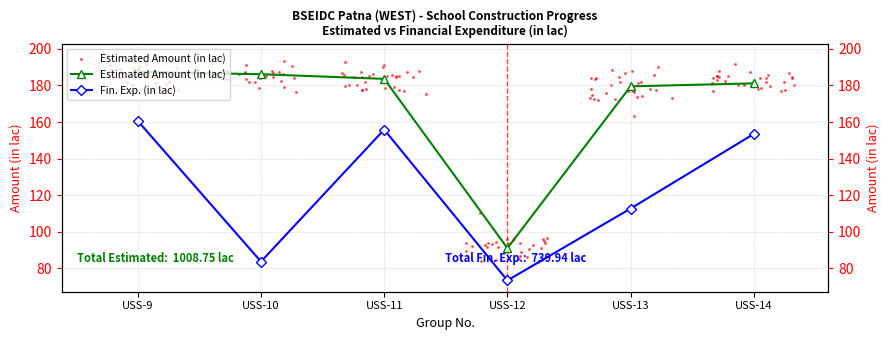

What are all the series names shown in the legend?

Estimated Amount (in lac), Fin. Exp. (in lac)